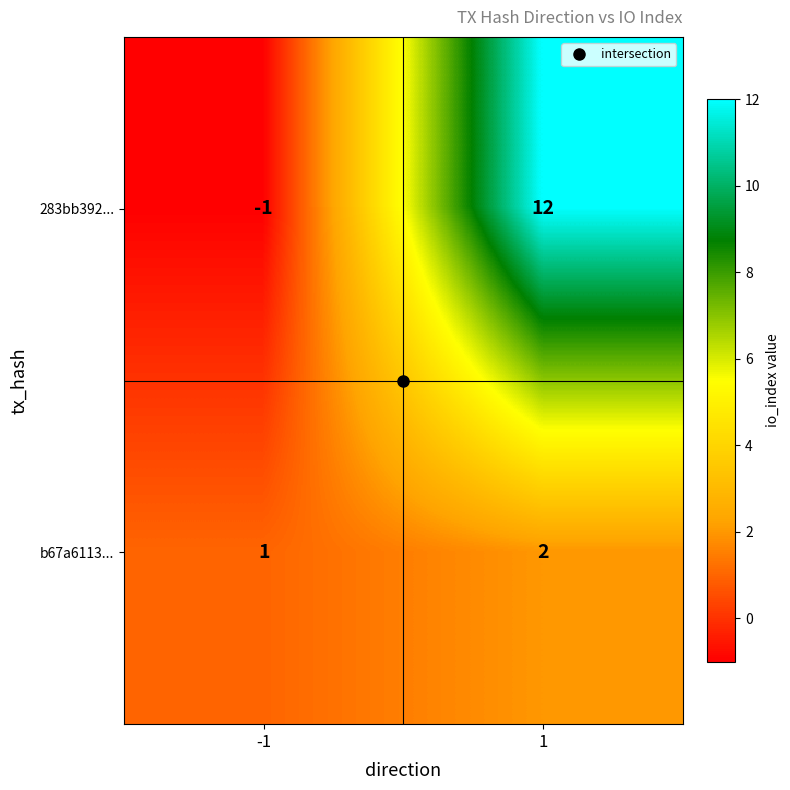

Count the number of data series in this chart.

2